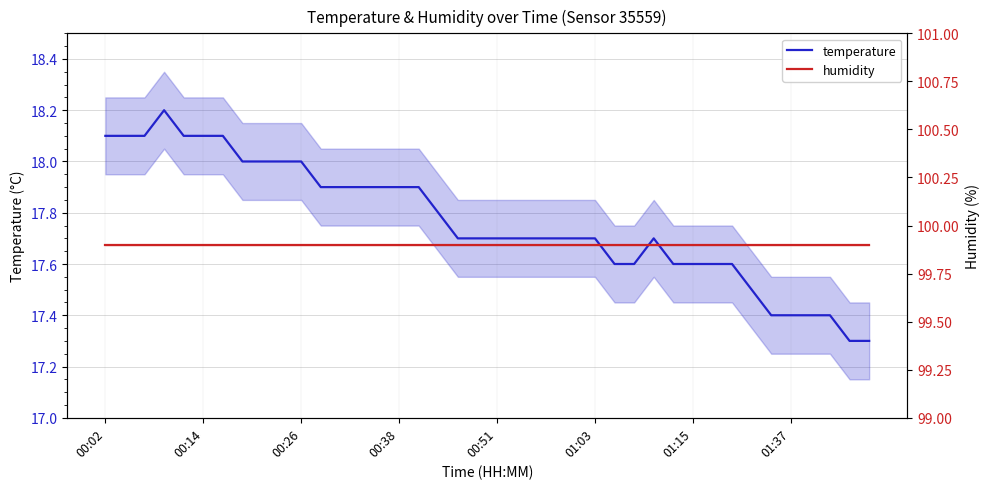

Does the chart display data point markers on the line(s)?

No